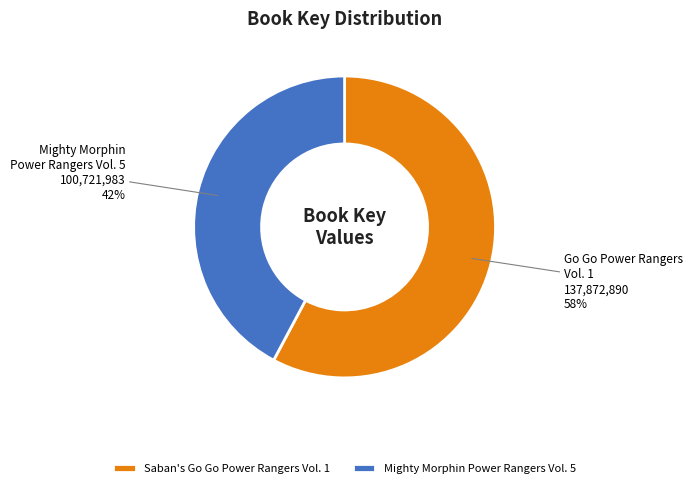

Combined, do Saban's Go Go Power Rangers Vol. 1 and Mighty Morphin Power Rangers Vol. 5 account for over 50%?

Yes